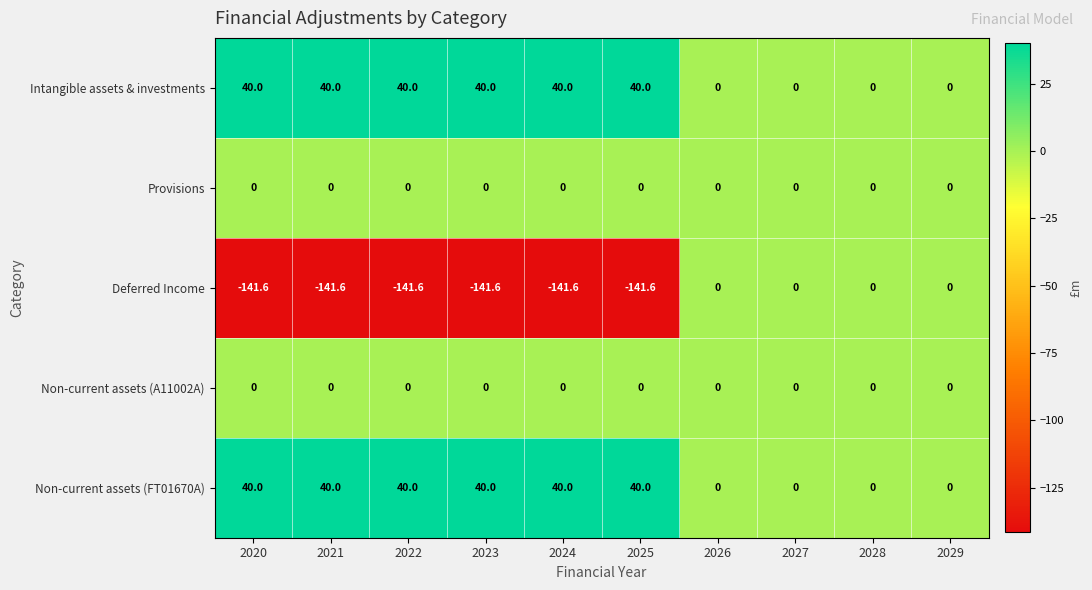

The value of Intangible assets & investments at 2024 is 18.9. True or false?

False